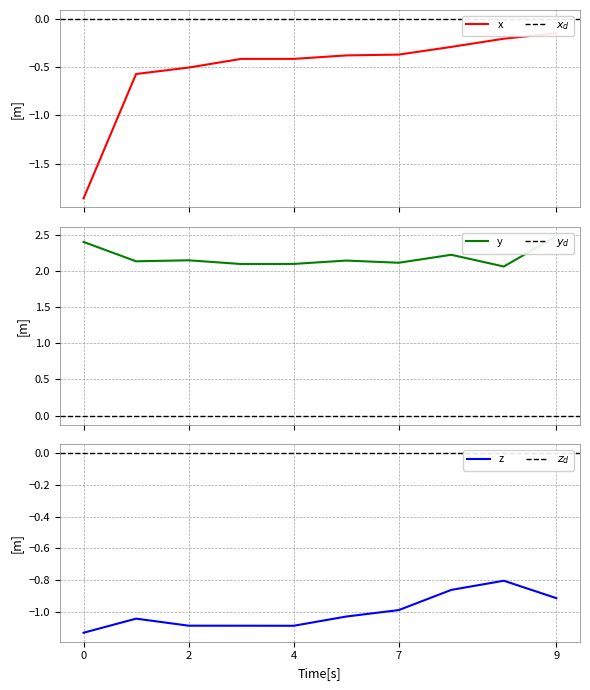

Is it true that z equals -1.5 at 4?

False